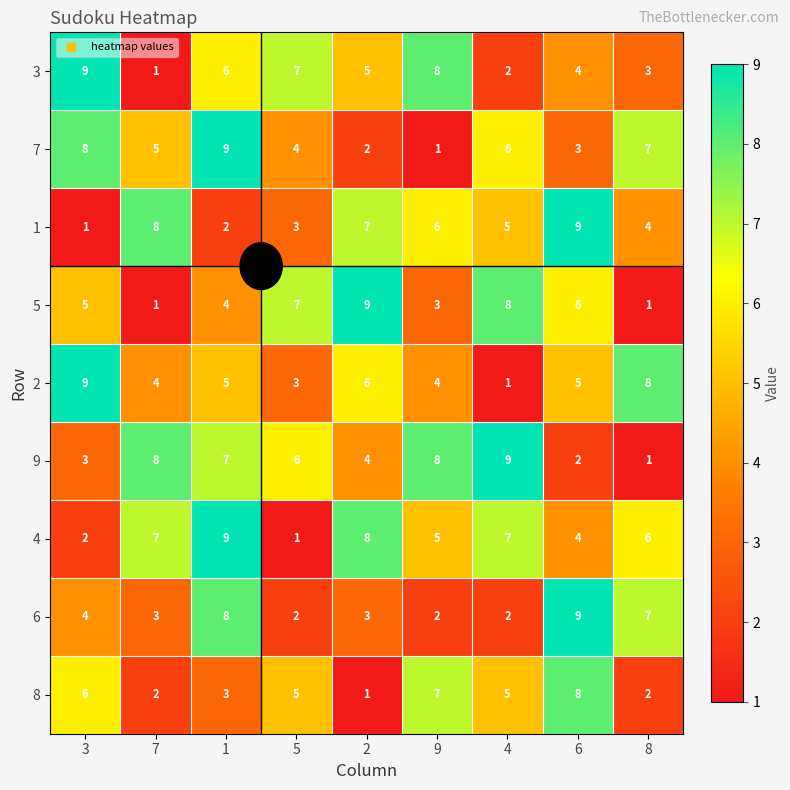

What is the maximum value shown in the chart?

9